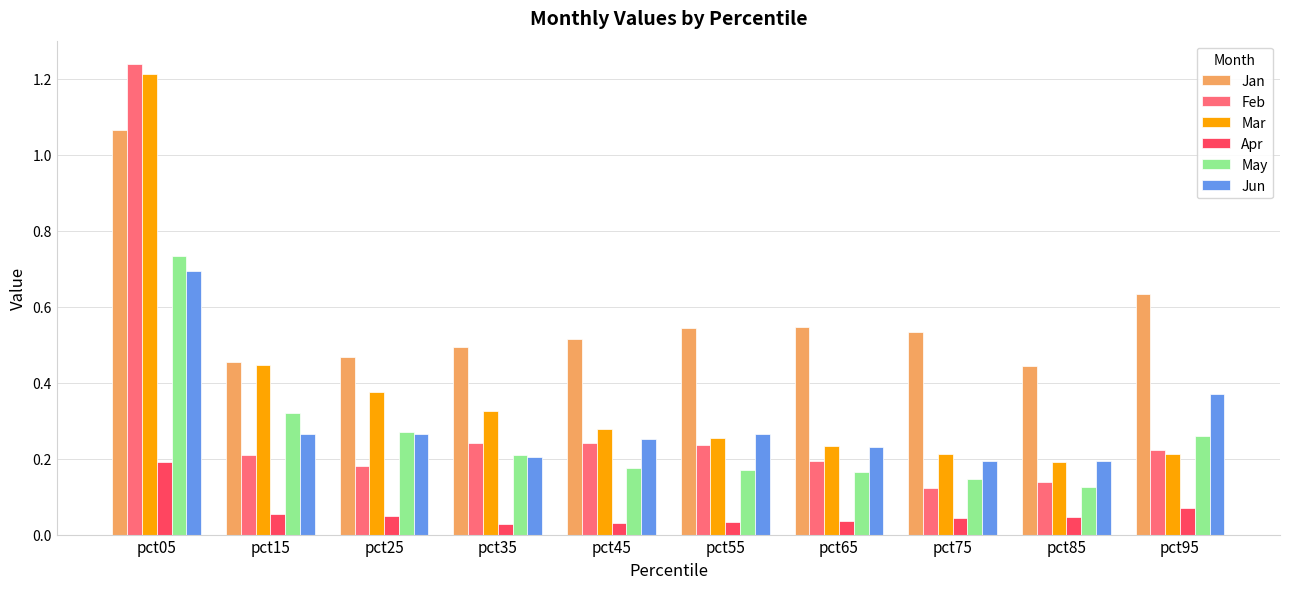

True or false: May has a value of 0.0 at pct85.

False